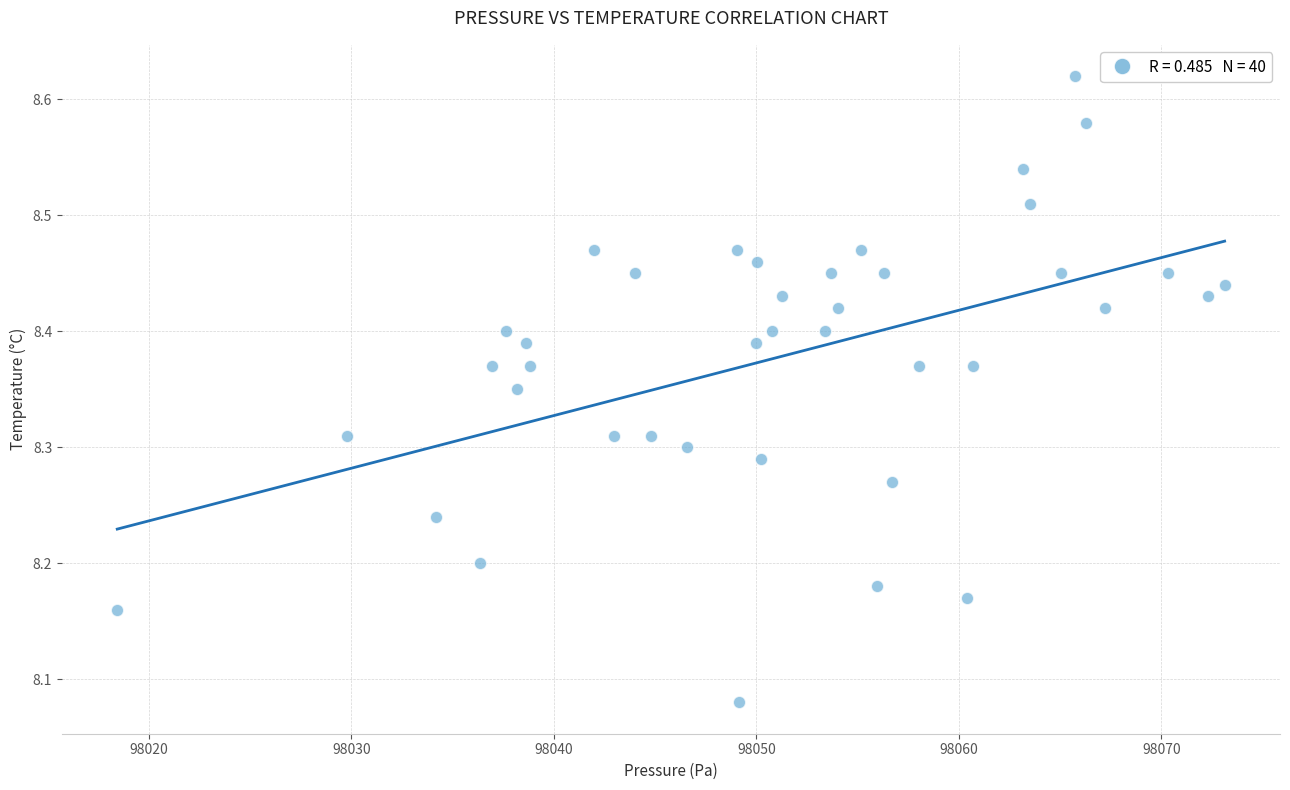

What is the range of X values (max minus min)?

54.7